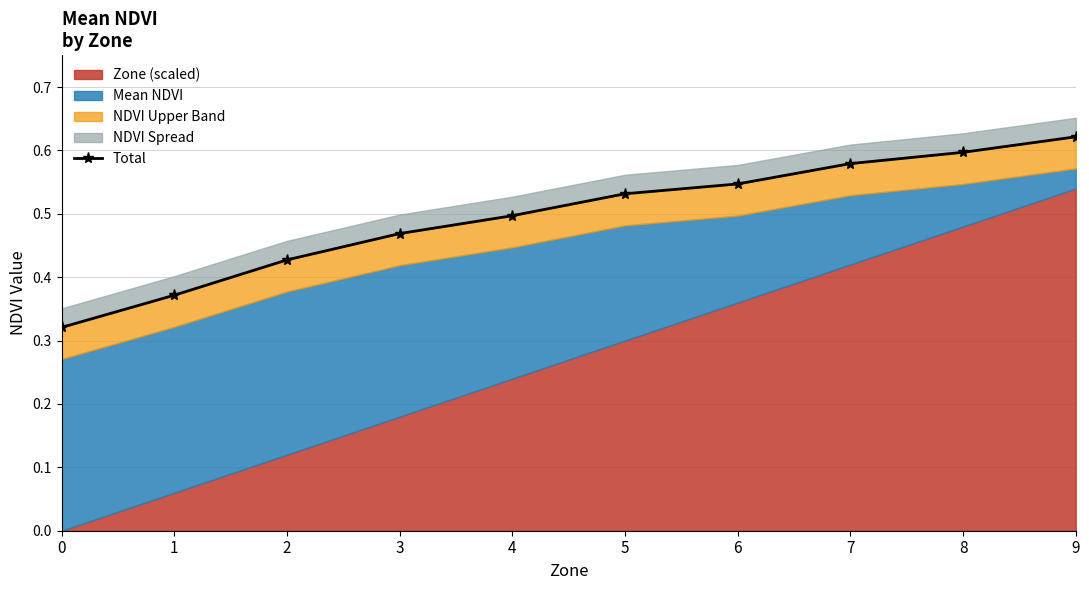

What is the difference between the maximum and second lowest values?

0.2